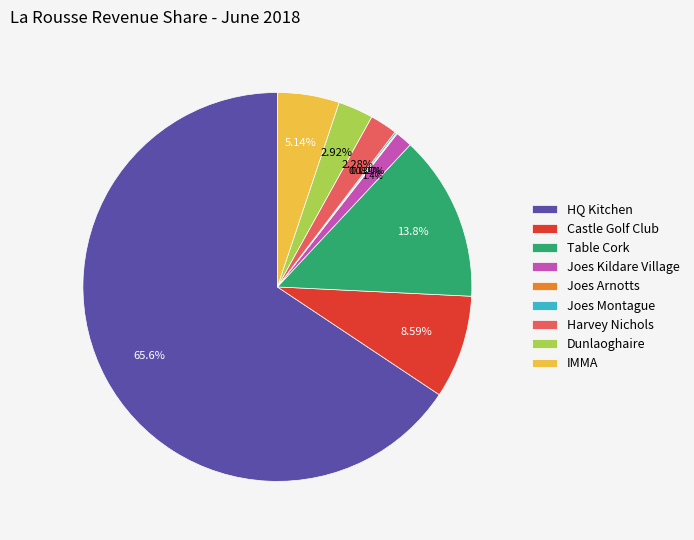

Which has a higher value, Table Cork or HQ Kitchen?

HQ Kitchen